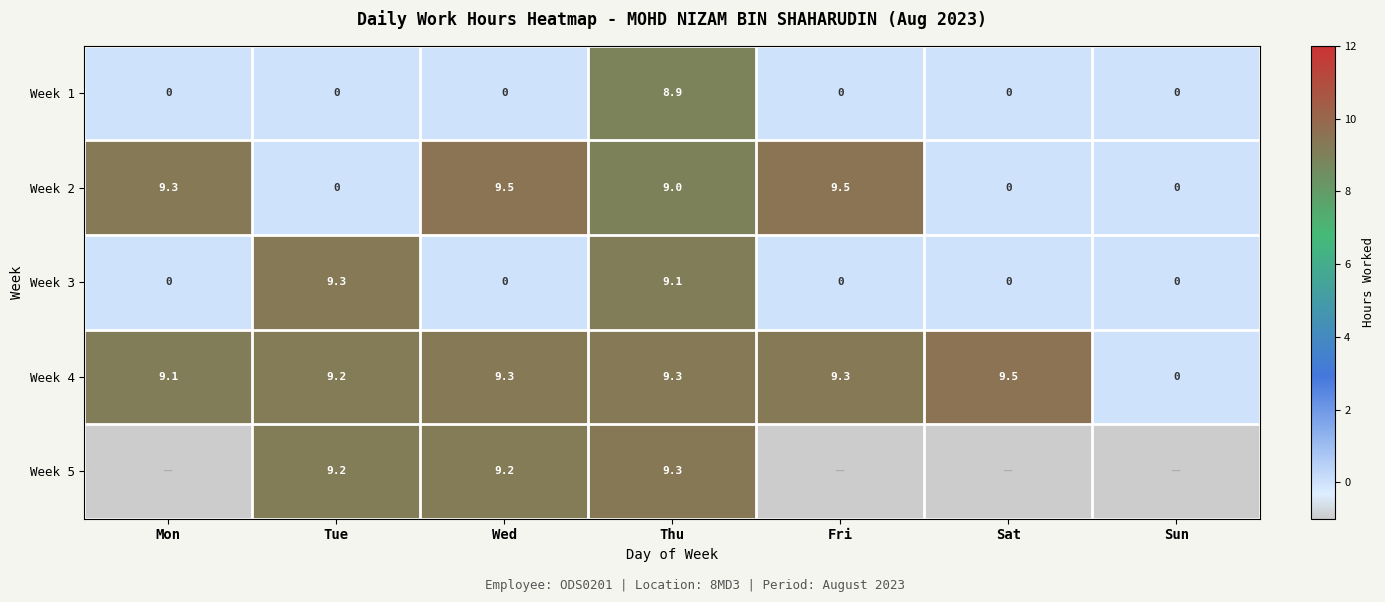

What is the difference between the second highest and second lowest values in the Week 2 series?

9.5